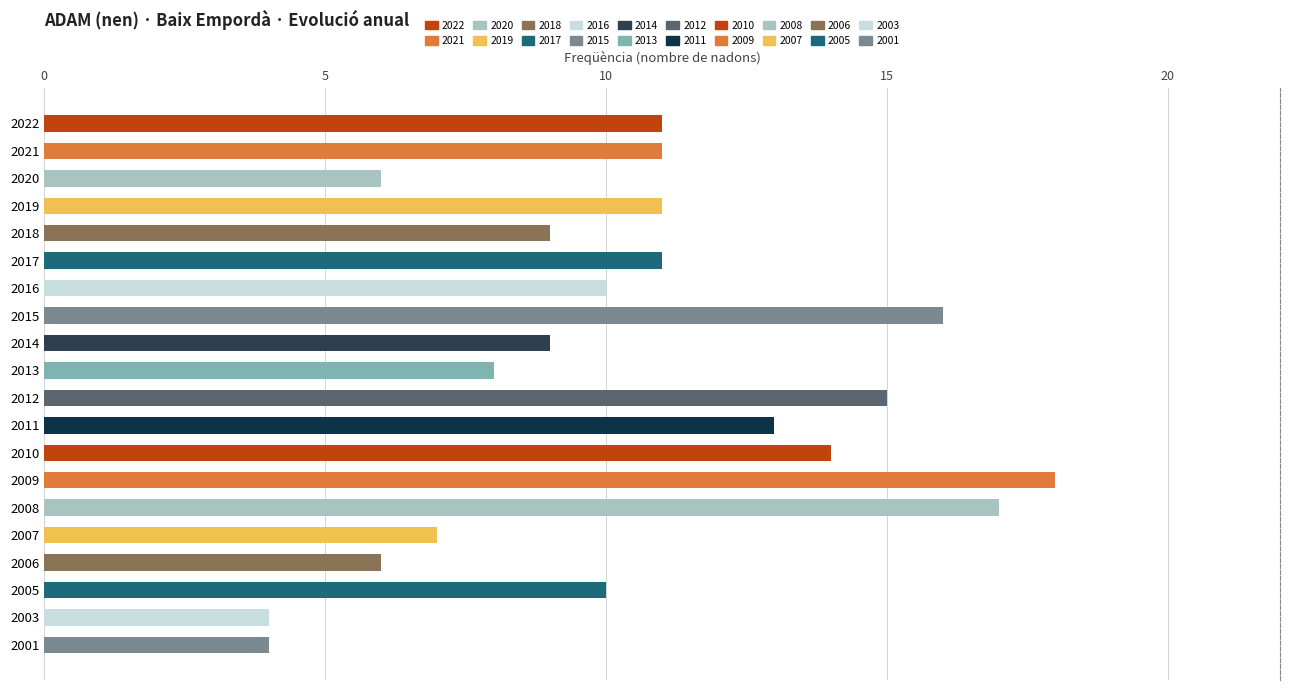

What is the minimum value shown in the chart?

4